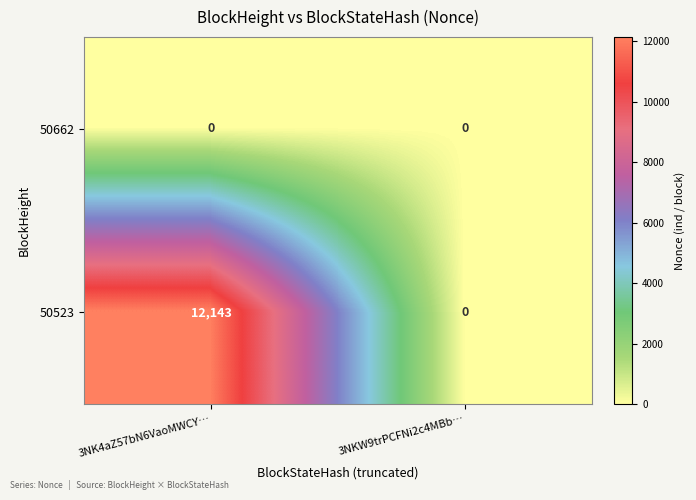

Which series has the largest range (max minus min)?

50523